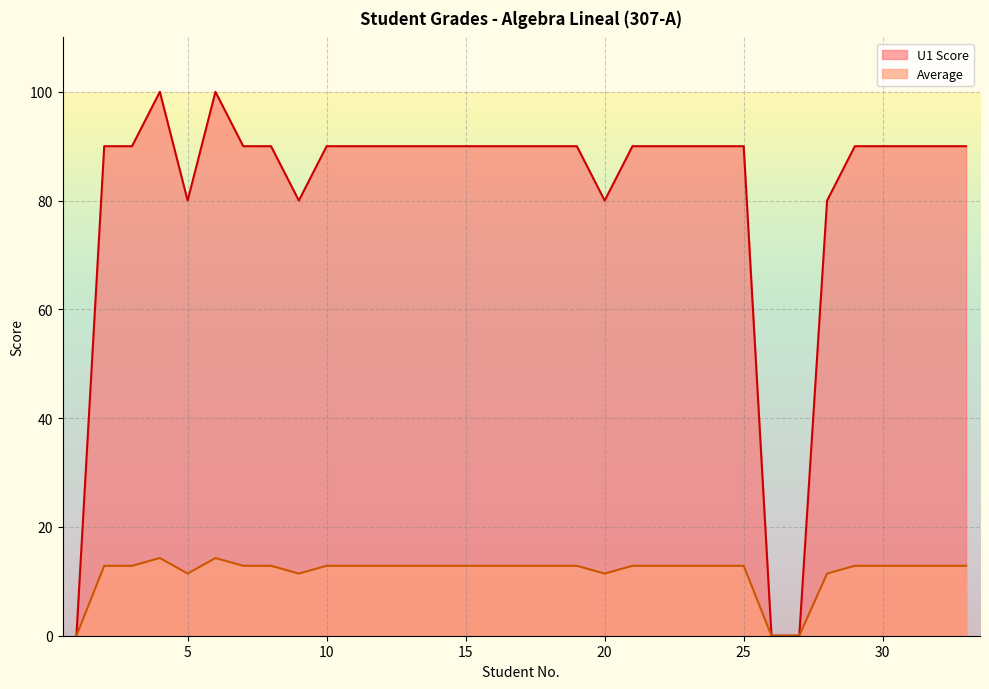

Does the chart display data point markers on the line(s)?

No